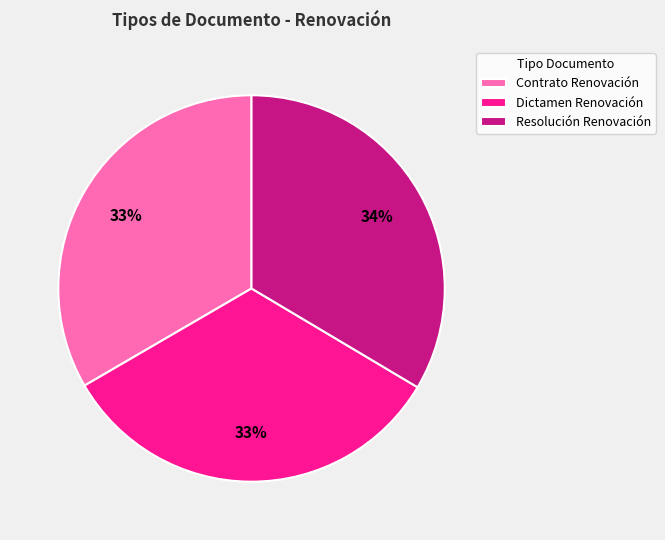

True or false: Resolución Renovación accounts for 46% of the total.

False